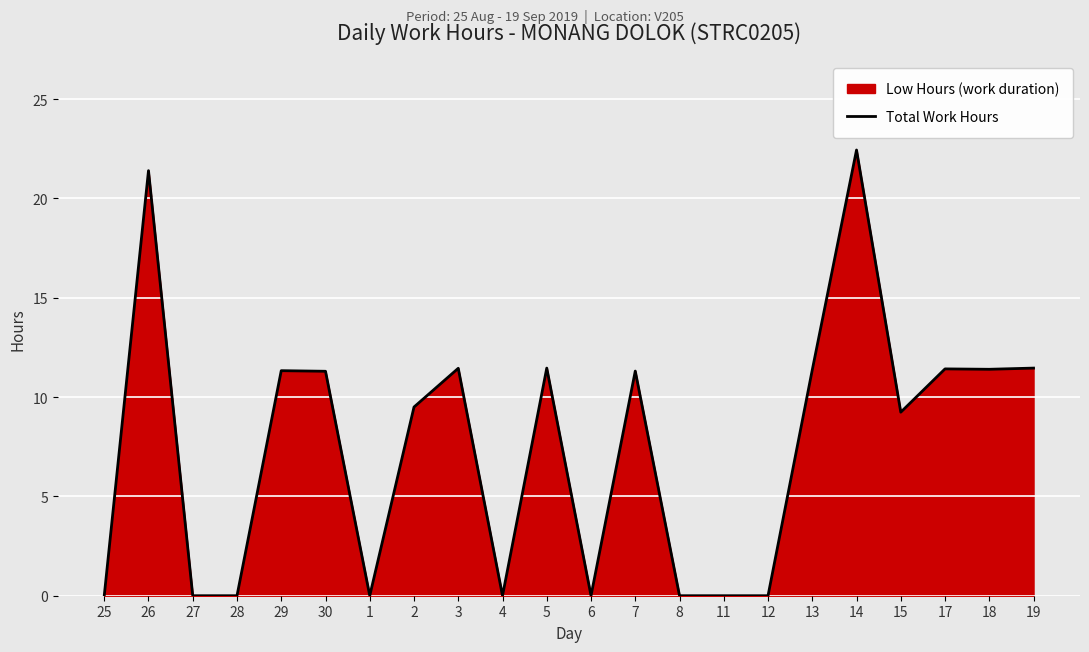

Reading left to right, transcribe all the data shown in this chart.

0.0	21.4	0.0	0.0	11.3	11.3	0.0	9.5	11.4	0.0	11.5	0.0	11.3	0.0	0.0	0.0	11.4	22.4	9.2	11.4	11.4	11.5